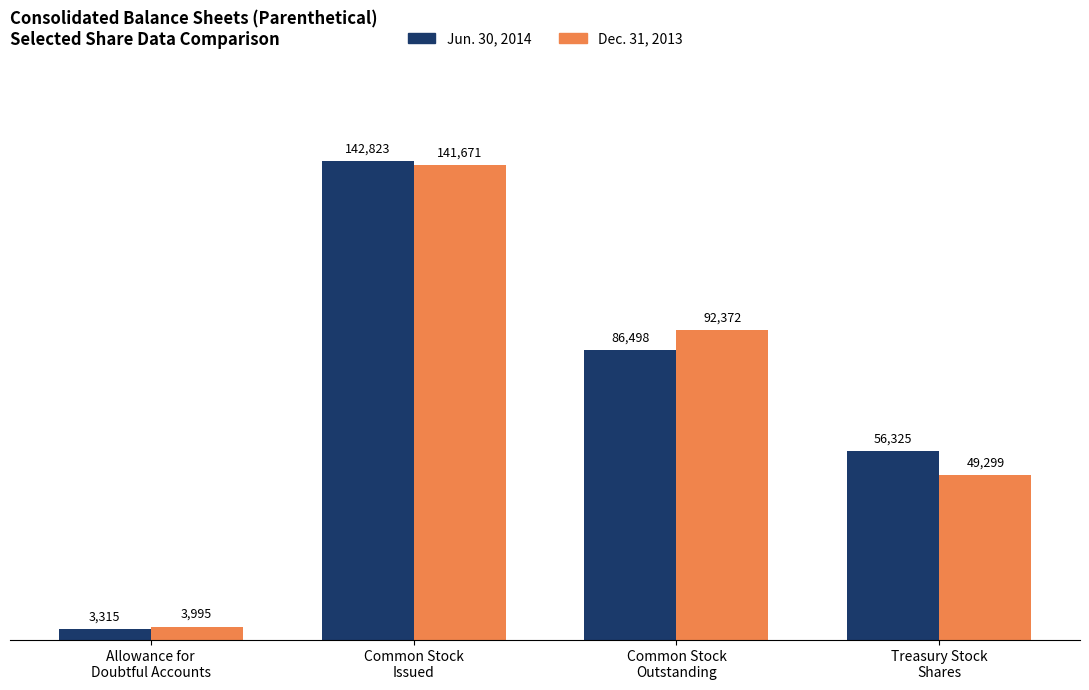

What is the minimum value for Dec. 31, 2013?

3995